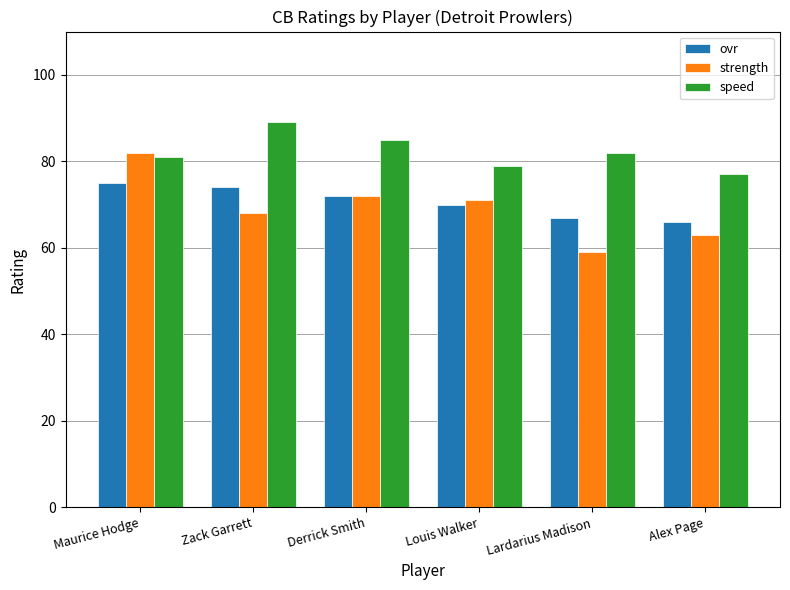

What is the spread (max minus min) of values at Lardarius Madison?

23